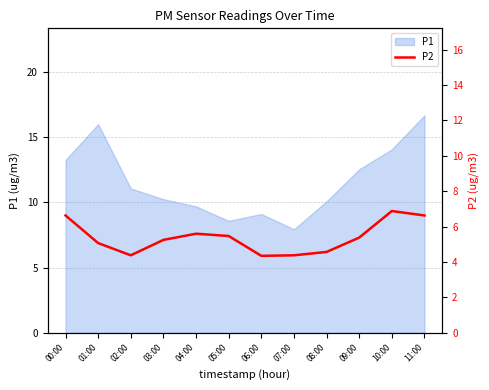

How many points are lower than both their immediate neighbors (excluding endpoints)?

2